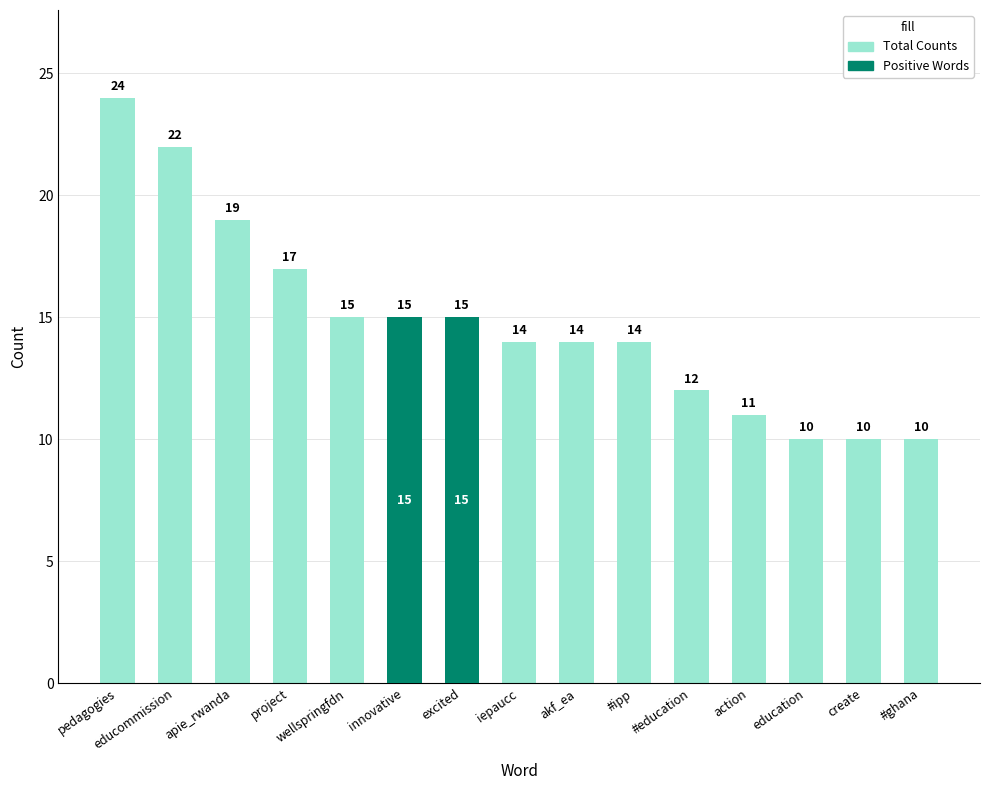

How many groups of bars are there?

15